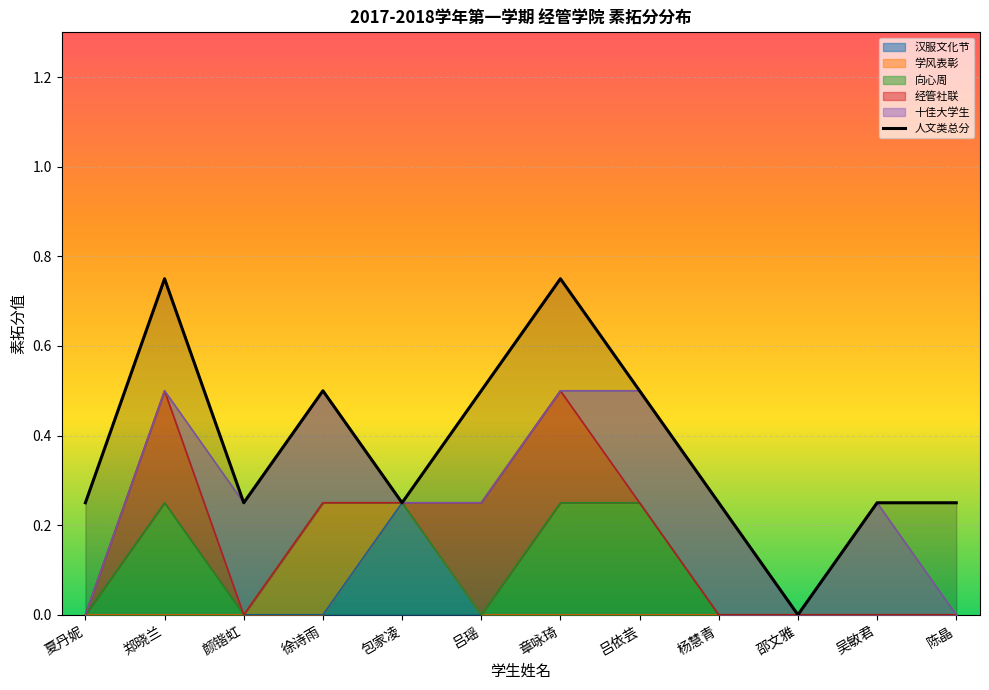

Rank the categories by value from highest to lowest.

郑晓兰, 章咏琦, 徐诗雨, 吕瑶, 吕依芸, 夏丹妮, 颜锴虹, 包家凌, 杨慧青, 吴敏君, 陈晶, 邵文雅